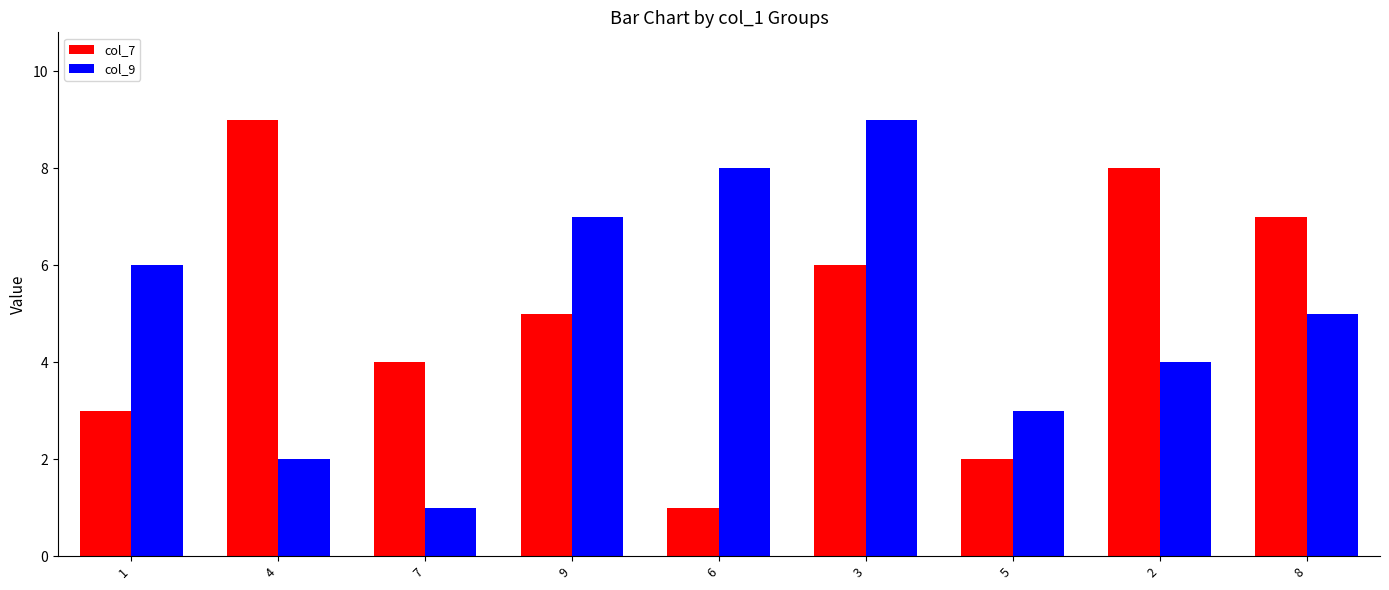

What is the sum of the col_9 values at 9 and 1?

13